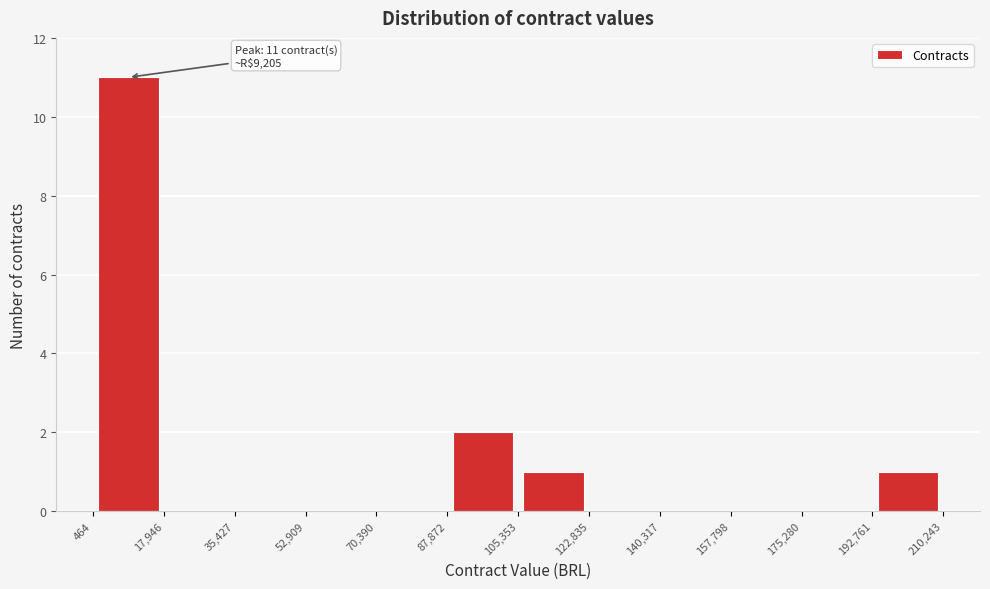

Over which range of the x-axis is the bar tallest?

464 to 17,946